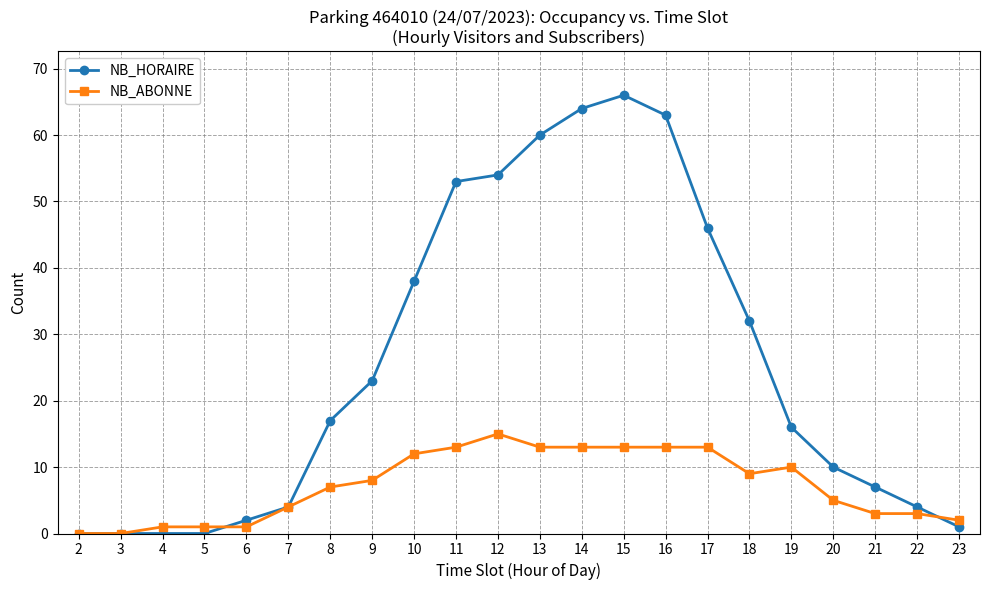

Between 2 and 16, which series saw the biggest shift?

NB_HORAIRE